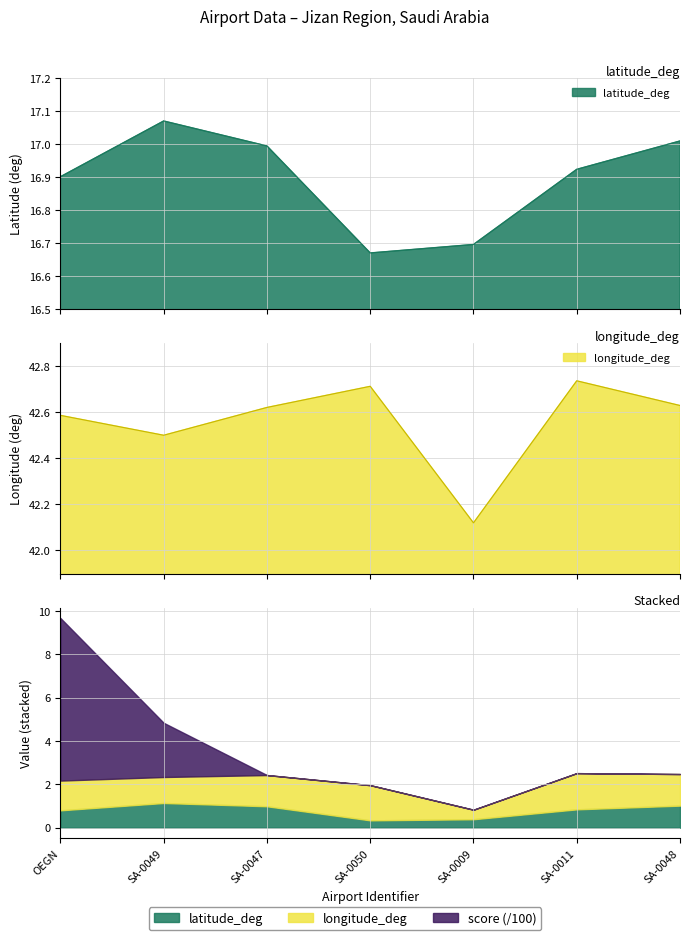

What is the label of the 7th point from the right?

OEGN